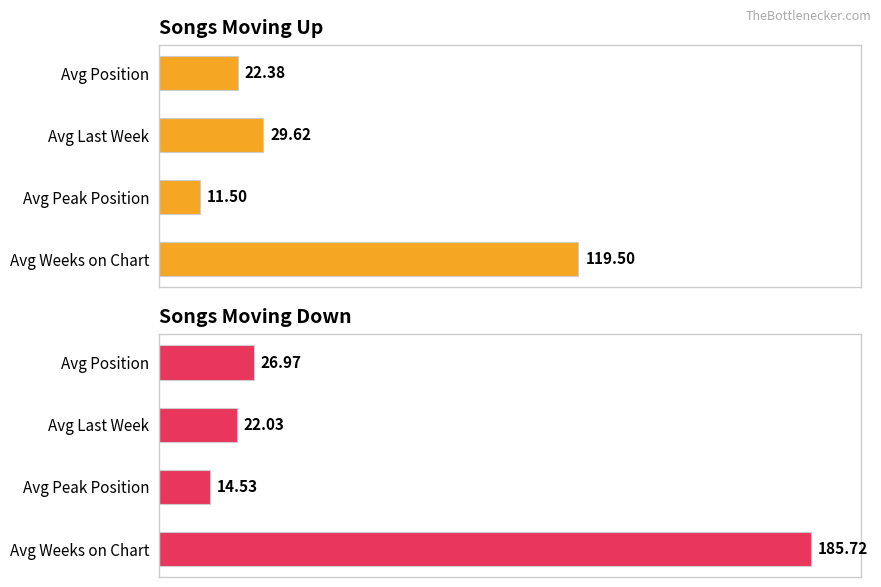

The value of down at Avg Peak Position is 20.6. True or false?

False